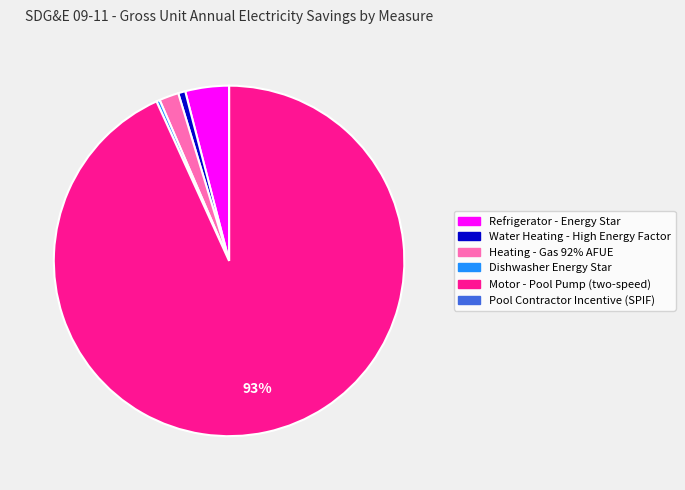

True or false: Dishwasher Energy Star accounts for 0% of the total.

True